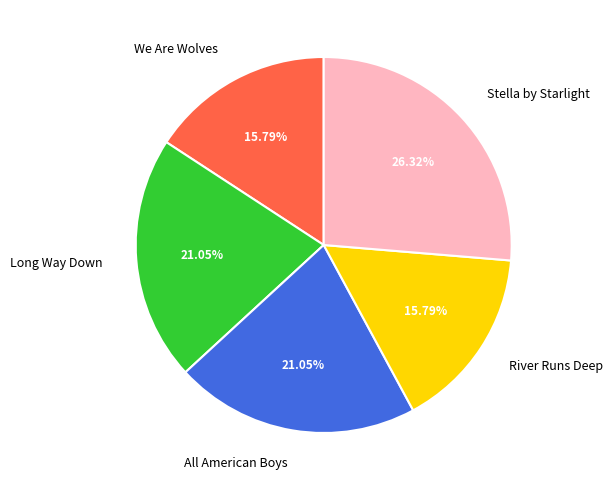

To the nearest percent, what is the average slice percentage?

20%